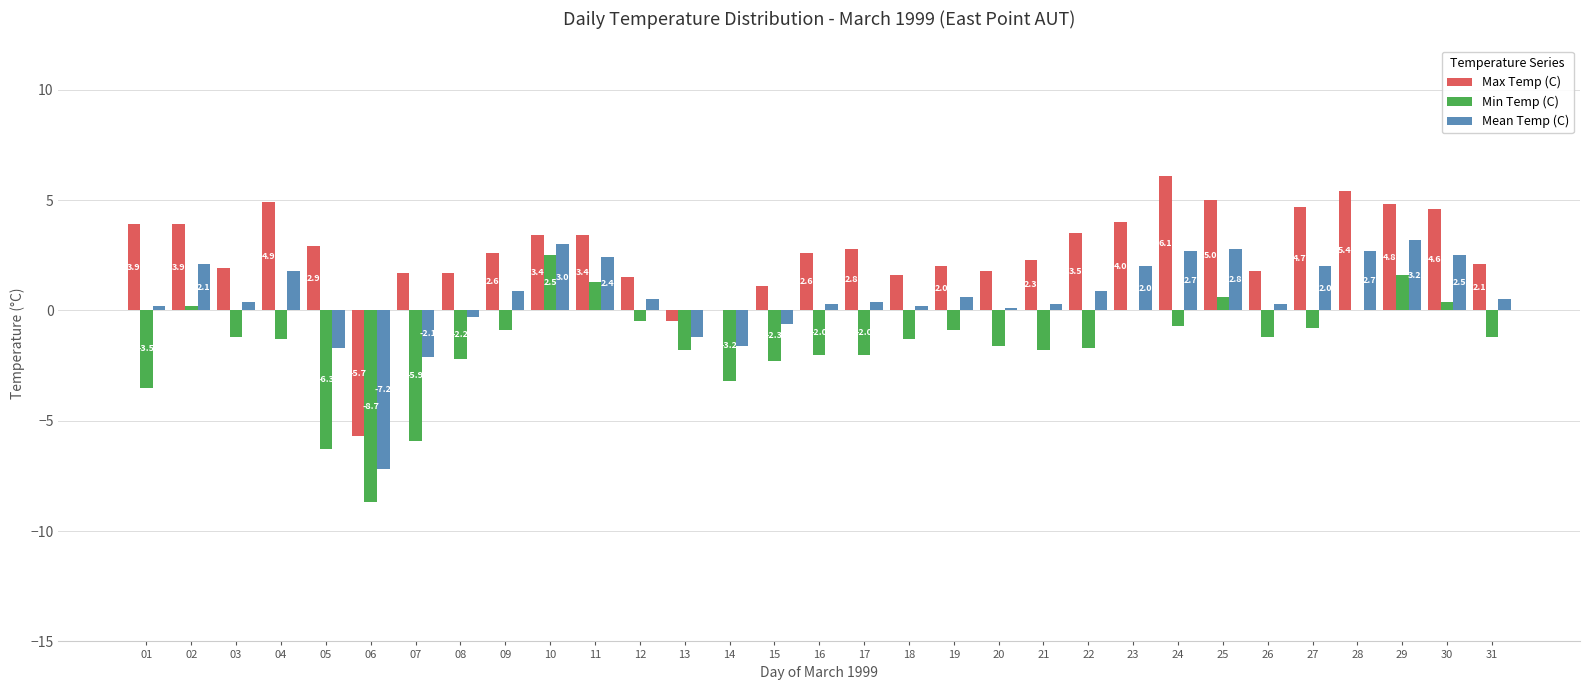

Where does the Max Temp (C) series first go above 2?

01